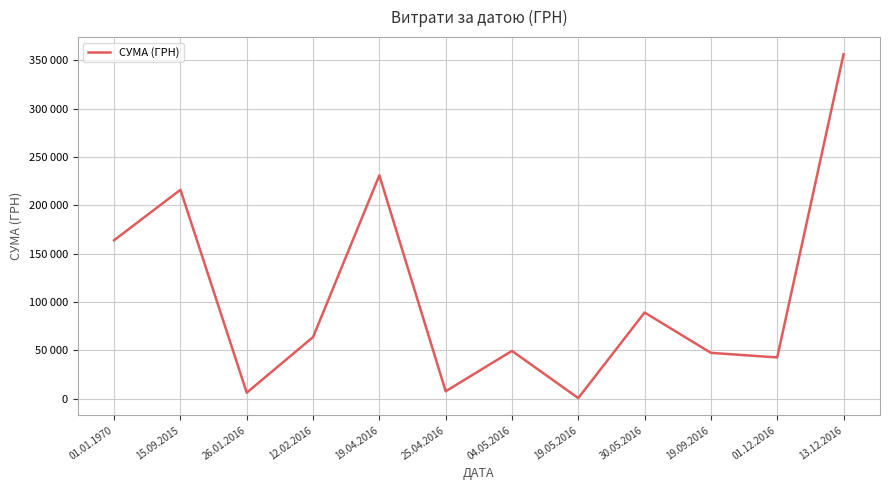

Does the chart display data point markers on the line(s)?

No